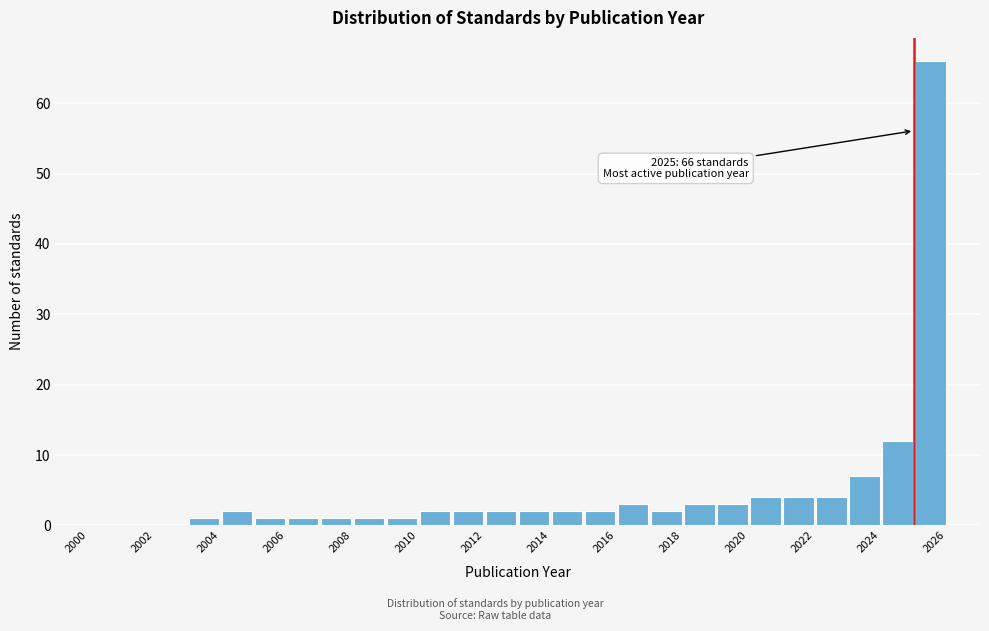

Which range on the x-axis has the tallest bar?

2025 to 2026